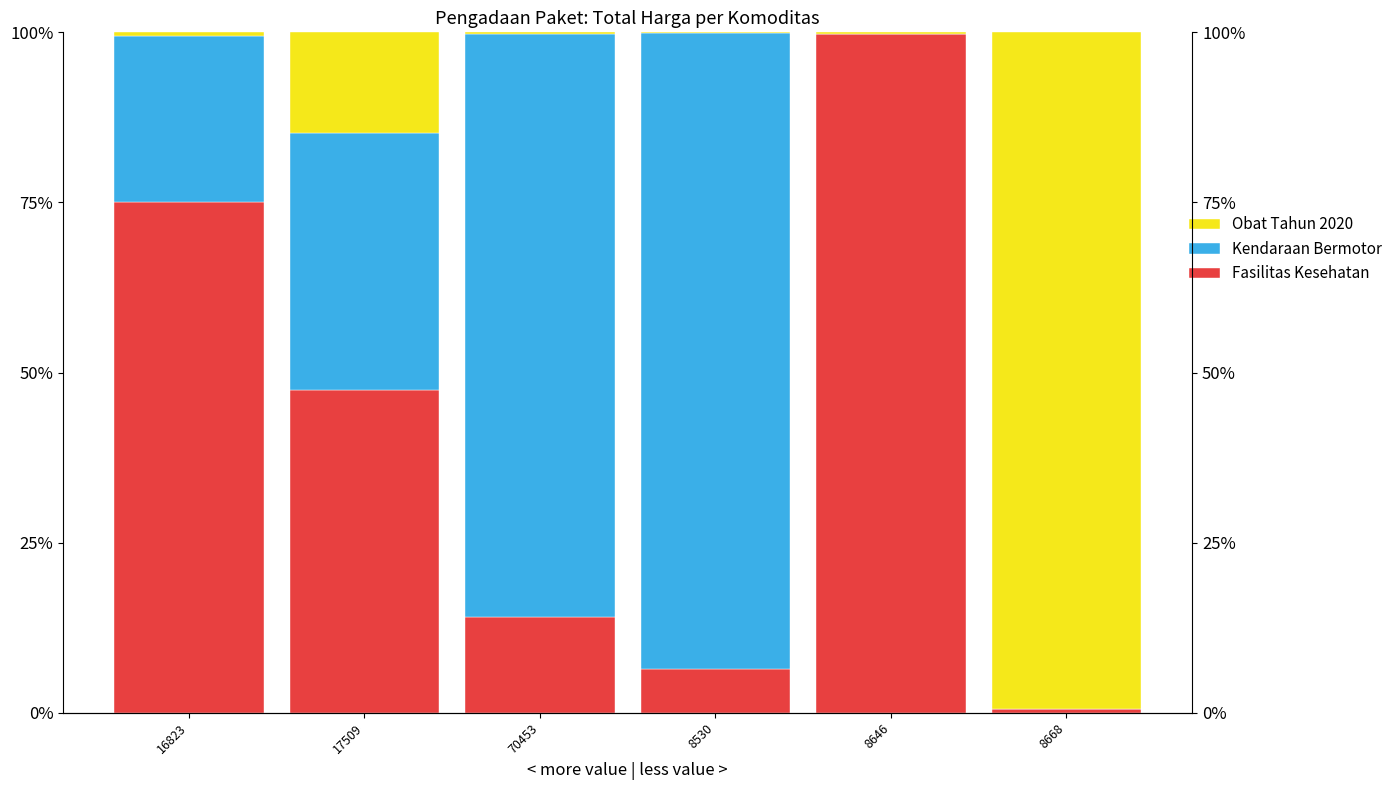

Reading left to right, what are all the values shown in this chart?

Fasilitas Kesehatan: 0.8	0.5	0.1	0.1	1.0	0.0
Kendaraan Bermotor: 0.2	0.4	0.9	0.9	0.0	0.0
Obat Tahun 2020: 0.0	0.1	0.0	0.0	0.0	1.0